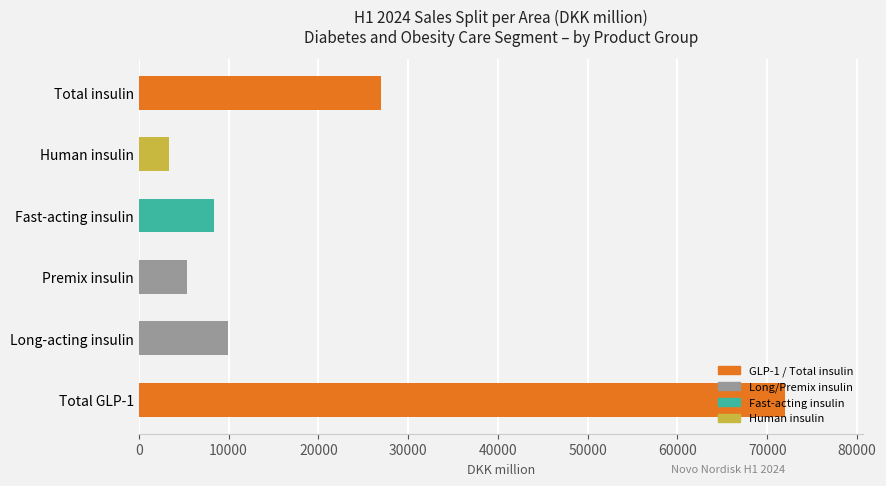

What is the change in value from Premix insulin to Total insulin?

+21573